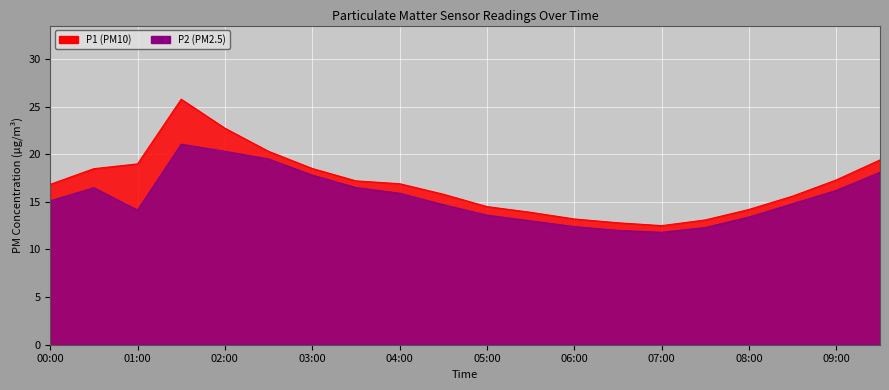

Count the number of categories in the chart.

20